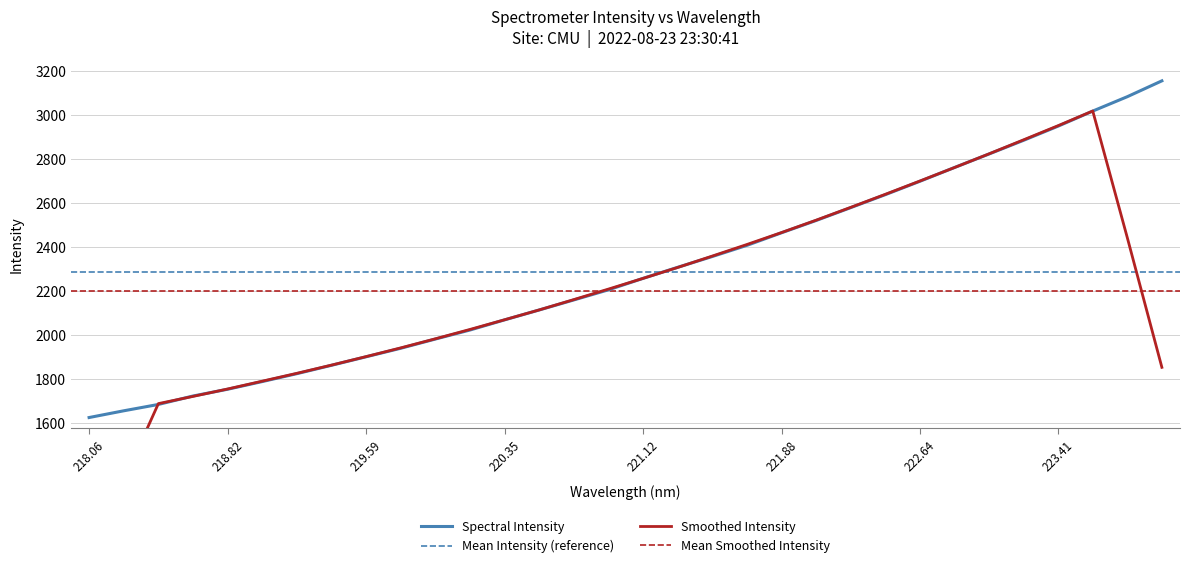

What is the label of the 31st point from the left?

223.7895